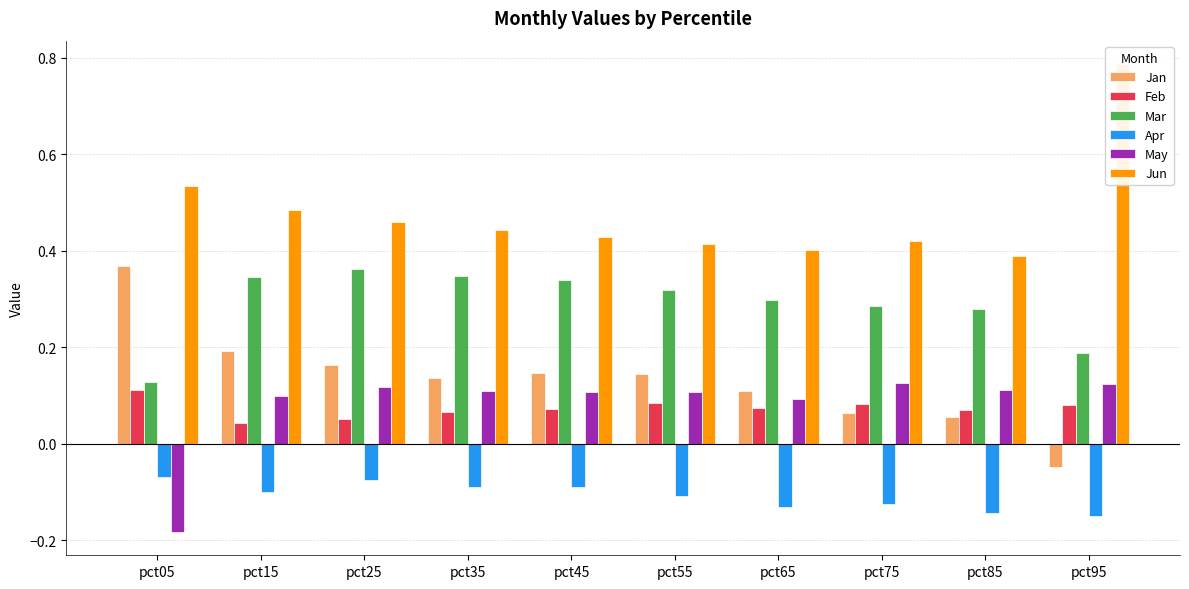

At which label is Jan closest to 0?

pct95